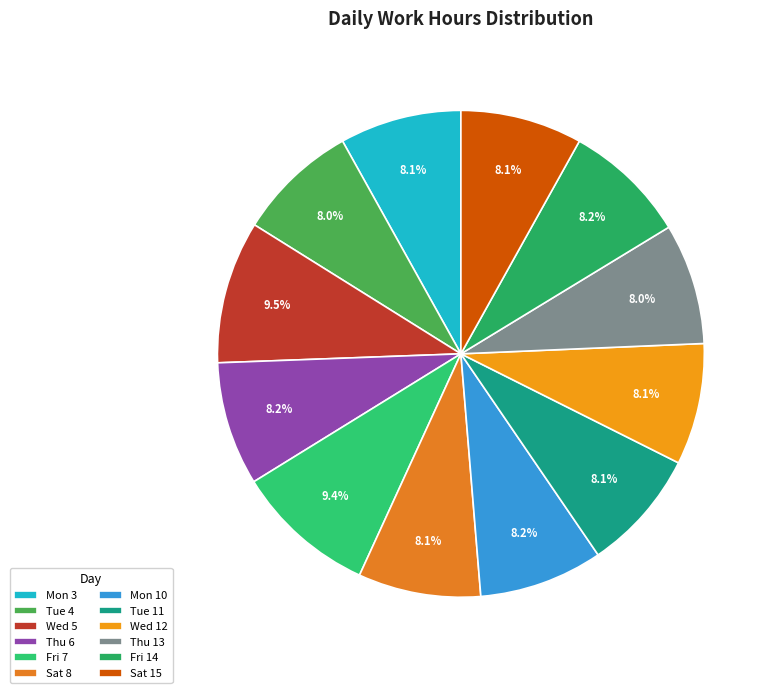

Does any single category account for the majority?

No